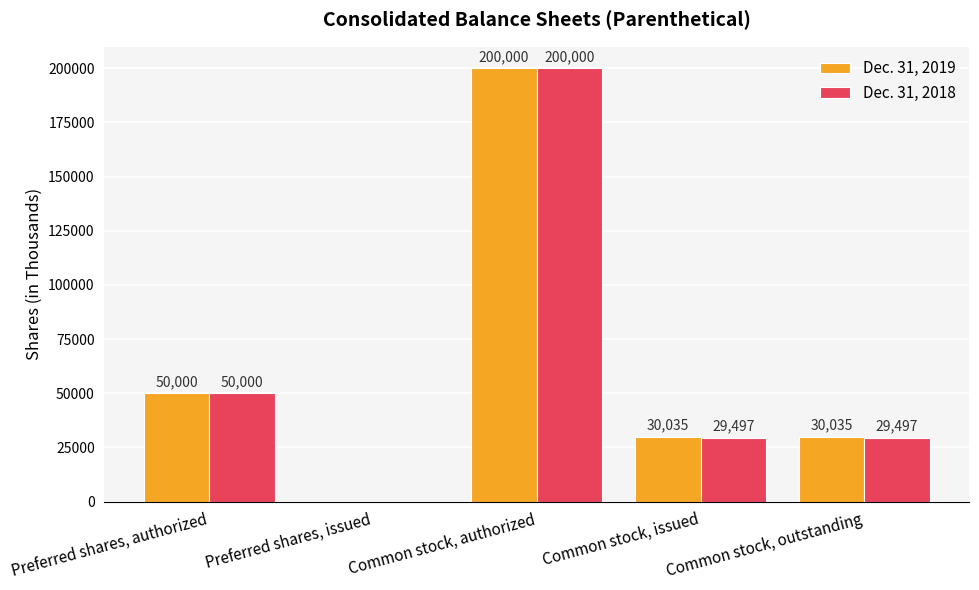

Which series changed the most between Common stock, authorized and Common stock, issued?

Dec. 31, 2018